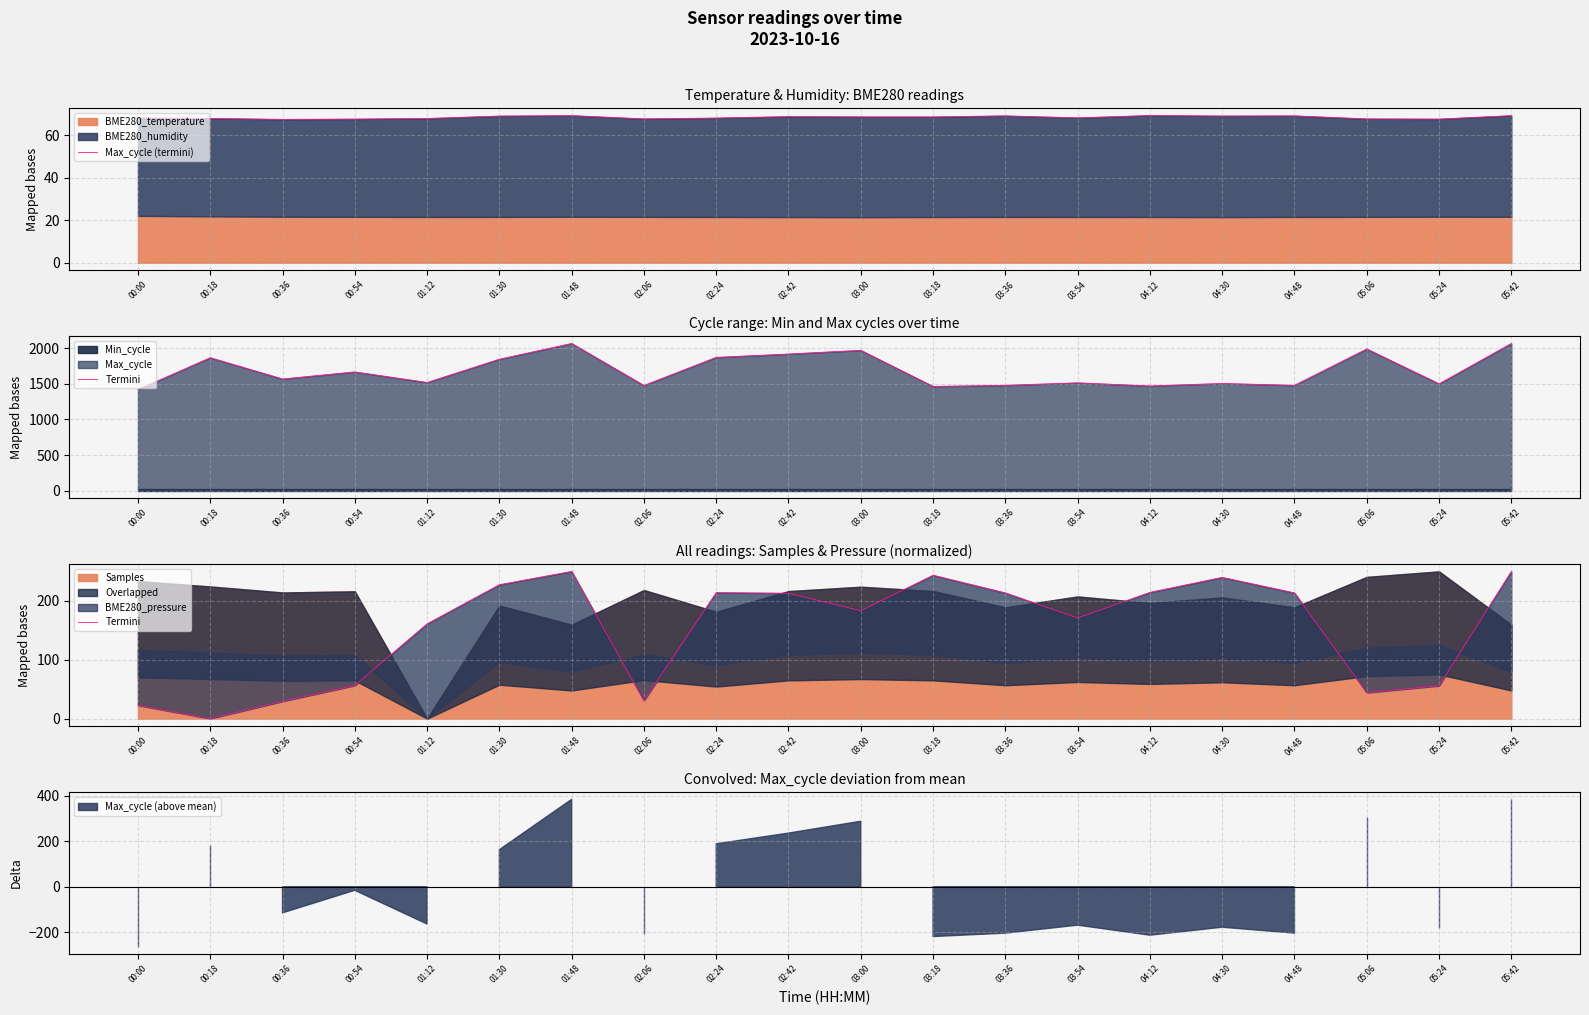

Does the chart display data point markers on the line(s)?

No